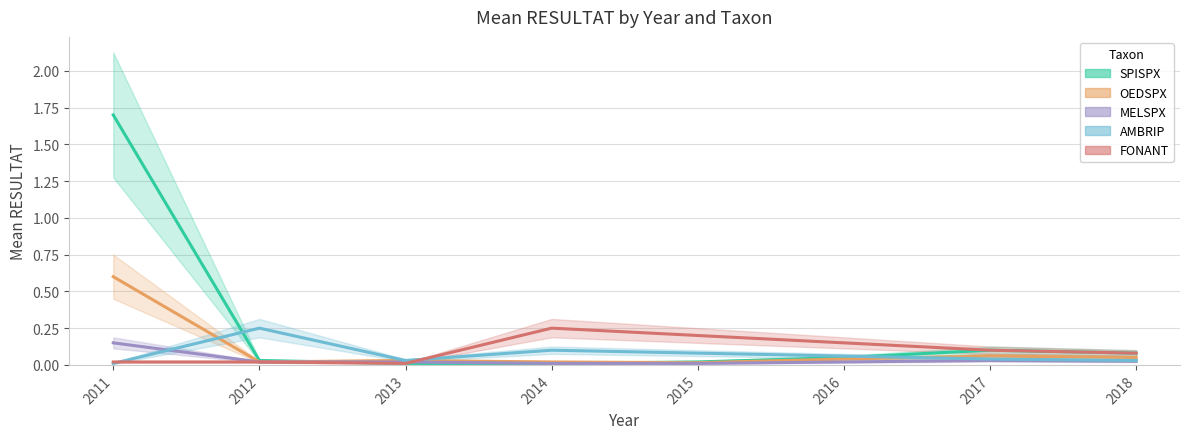

Reading right to left, what are all the values shown in this chart?

SPISPX: 0.1	0.1	0.1	0.0	0.0	0.0	0.0	1.7
OEDSPX: 0.1	0.1	0.0	0.0	0.0	0.0	0.0	0.6
MELSPX: 0.0	0.0	0.0	0.0	0.0	0.0	0.0	0.1
AMBRIP: 0.0	0.0	0.1	0.1	0.1	0.0	0.2	0.0
FONANT: 0.1	0.1	0.1	0.2	0.2	0.0	0.0	0.0